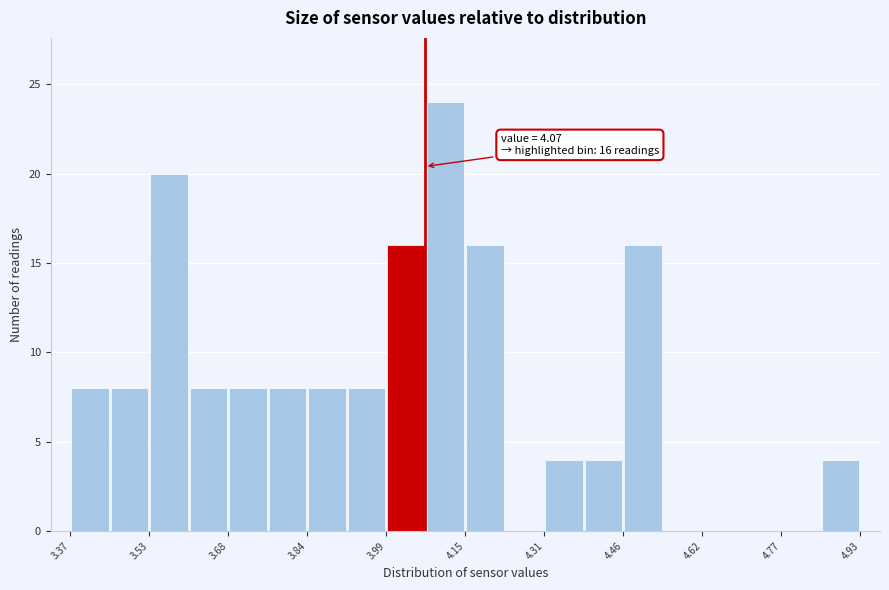

Around what value on the x-axis is the tallest bar? Give the approximate position of its centre, as read against the axis.

4.12